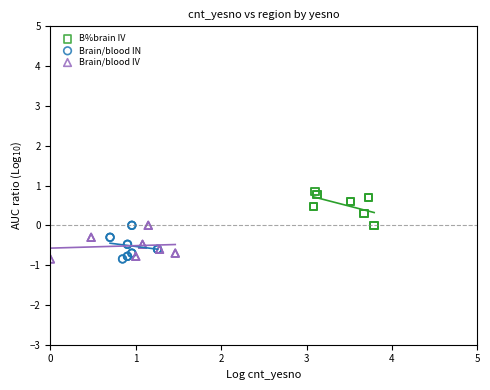

Which series reaches the maximum Y coordinate?

B%brain IV